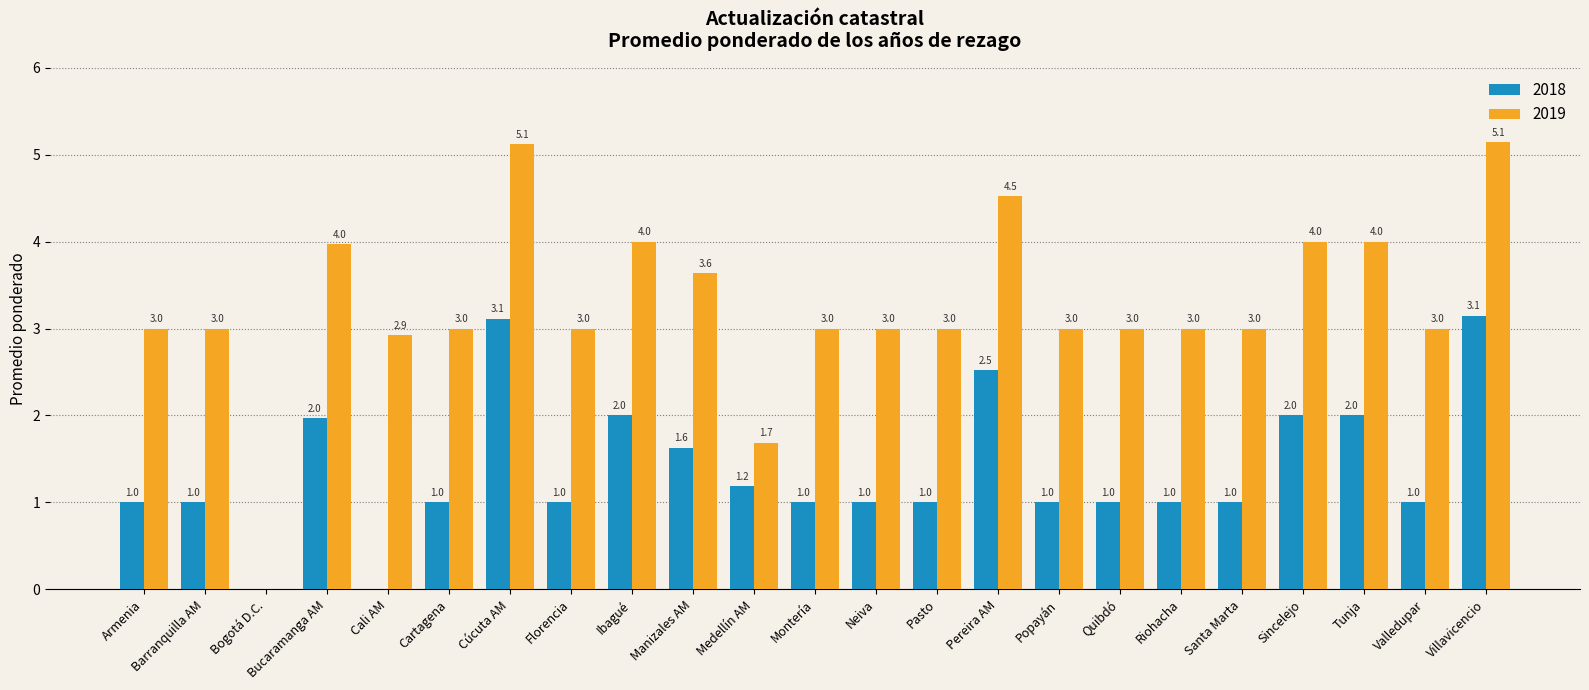

Which series has the largest total across all categories?

2019